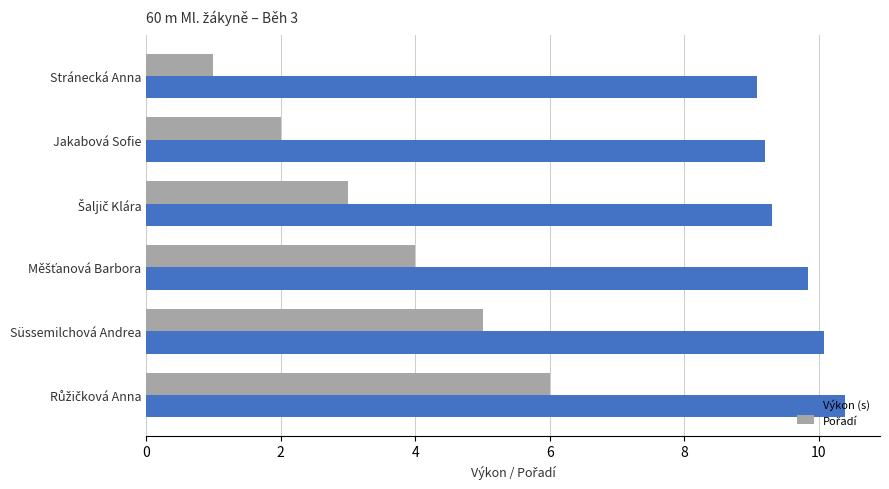

At which category does the chart reach its minimum across all series?

Stránecká Anna